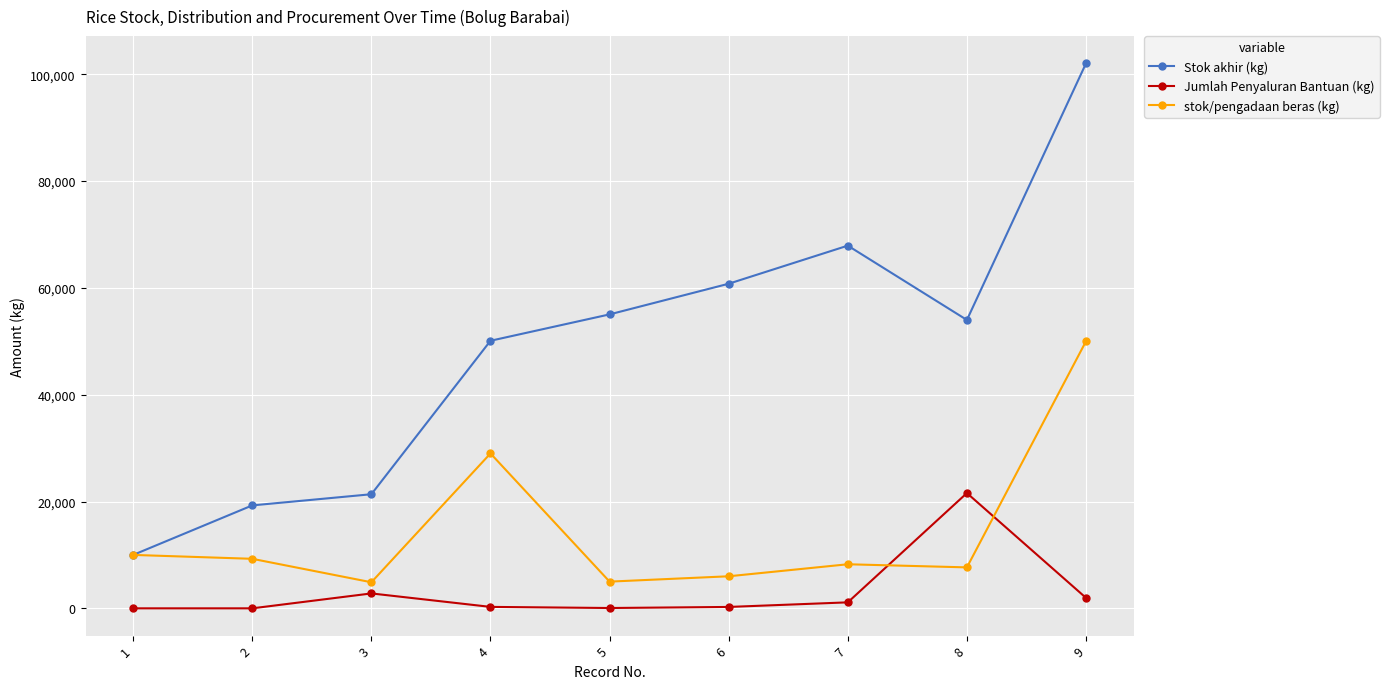

How many distinct data groups are displayed?

3